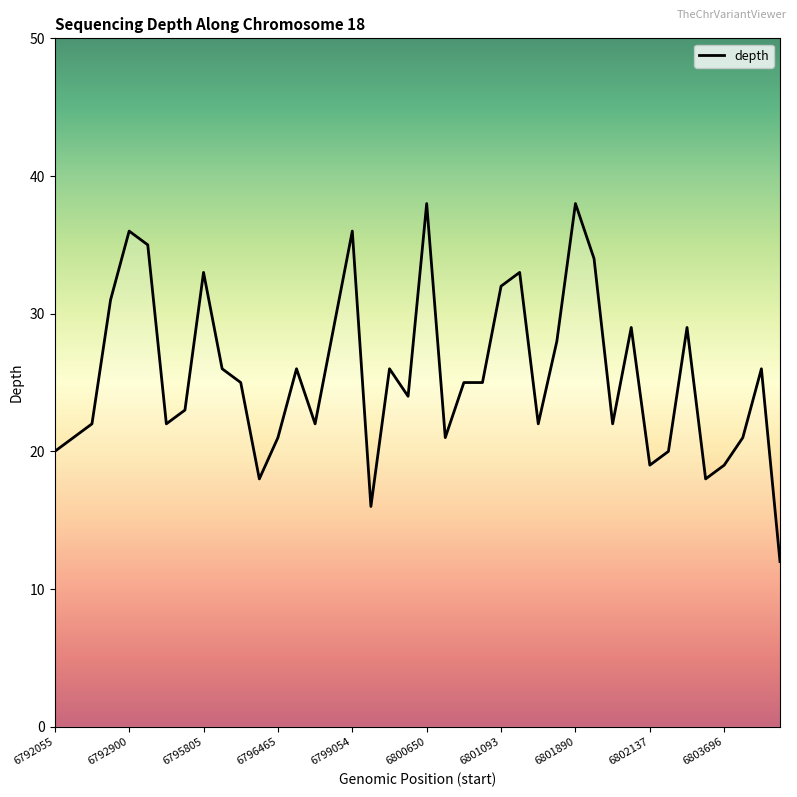

What is the maximum value shown in the chart?

38